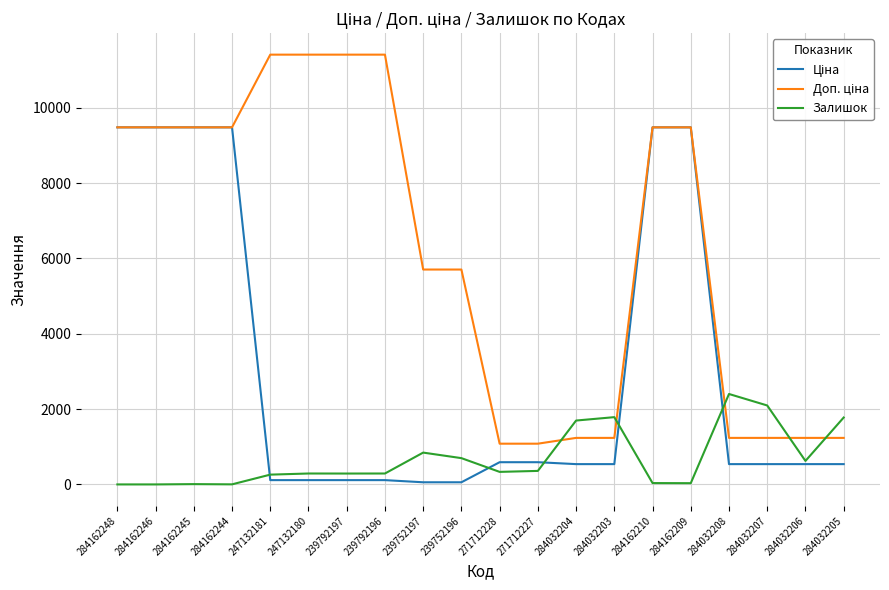

What is the total value across all series at 284032207?

3870.4